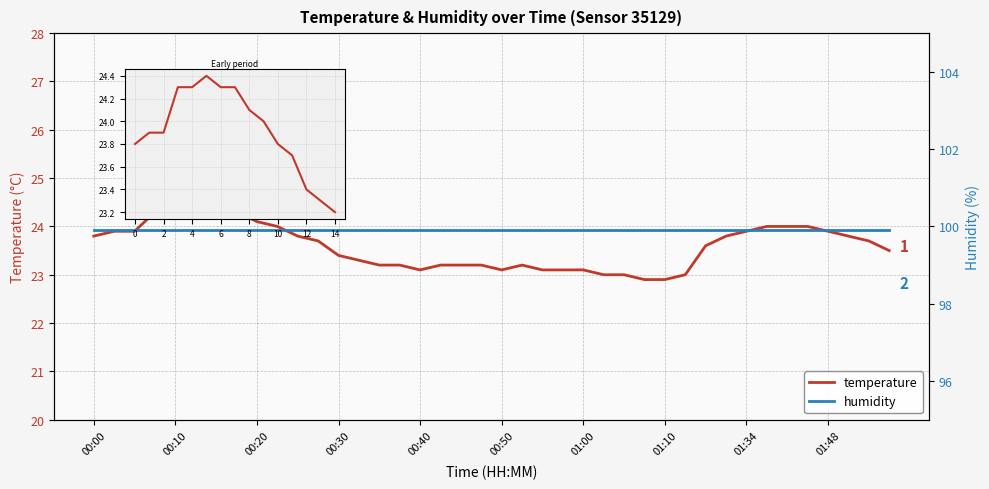

At which category does the chart reach its minimum across all series?

01:07